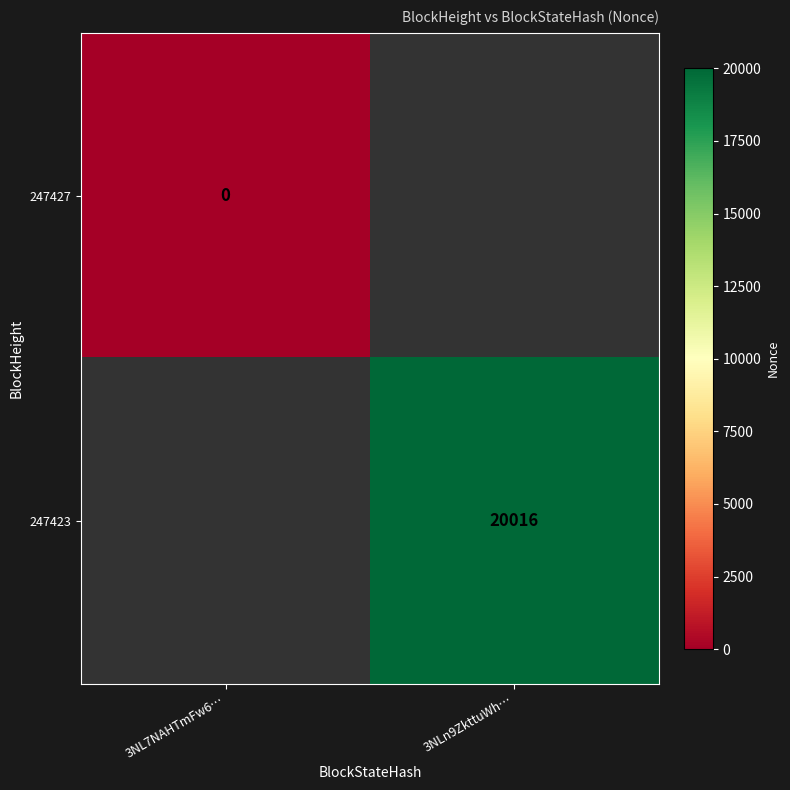

Is the value of 247427 at 3NL7NAHTmFw6… greater than the value of 247423 at 3NLn9ZkttuWh…?

No